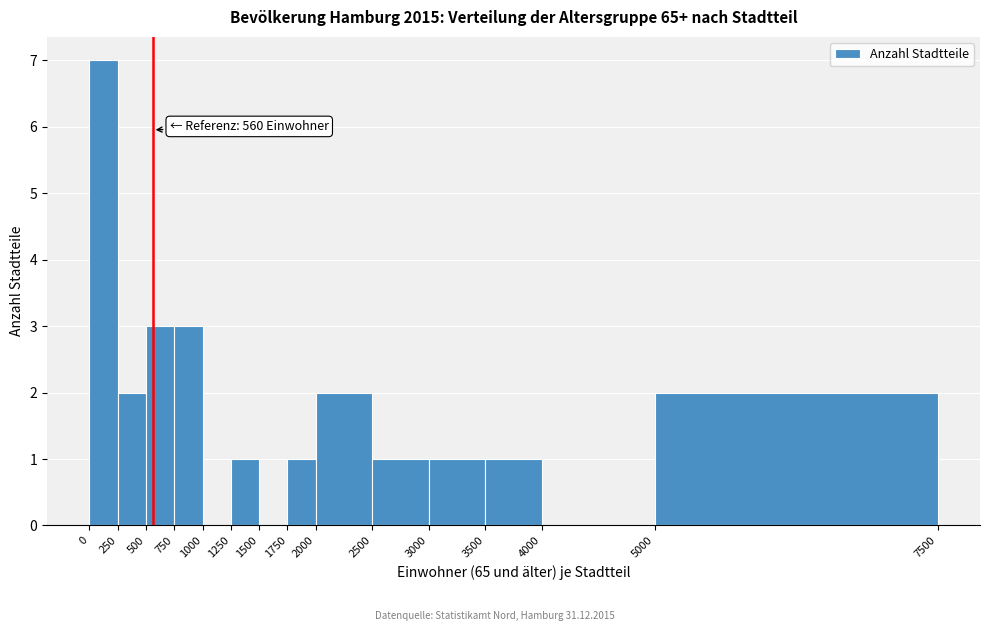

Which range on the x-axis has the tallest bar?

0 to 250